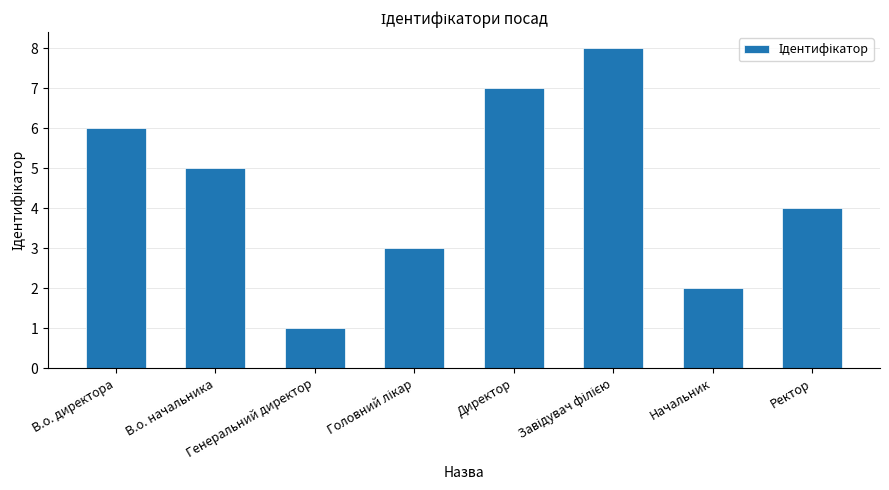

What is the maximum value shown in the chart?

8